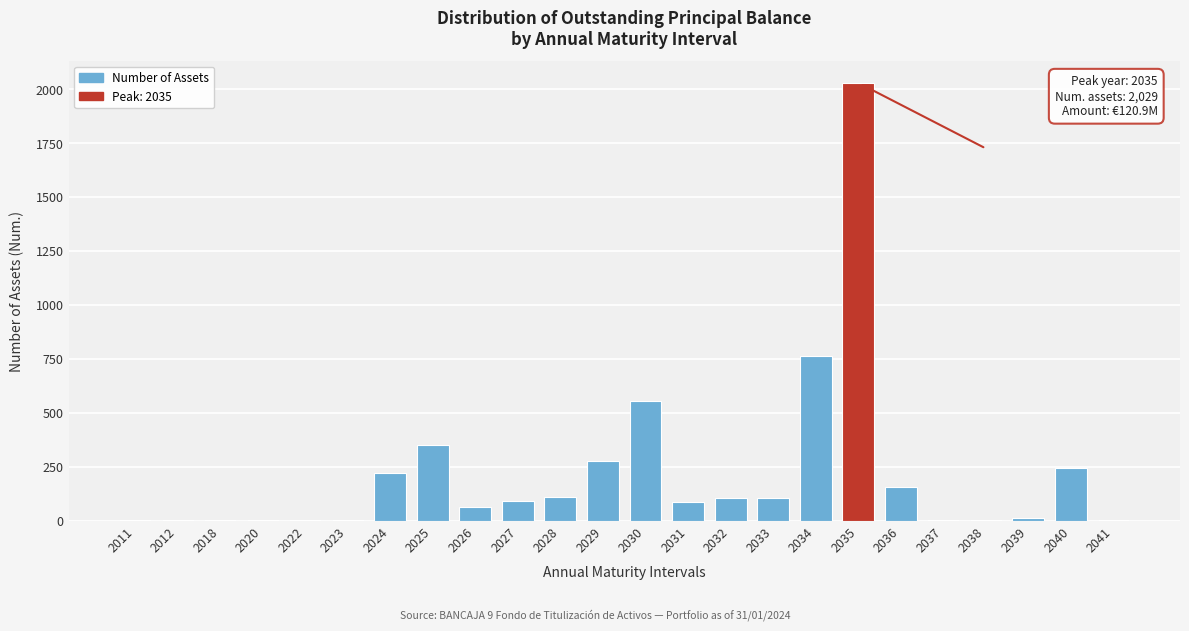

At which label is the value closest to 1015?

2034